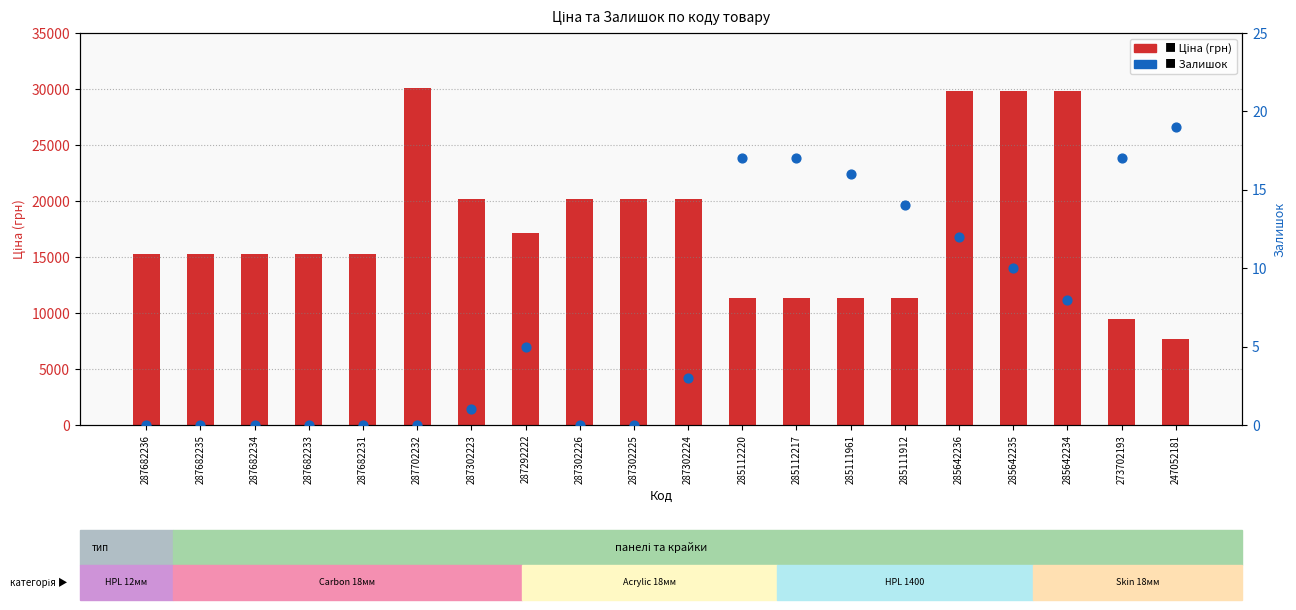

What is the total value across all series at 287302223?

20187.0